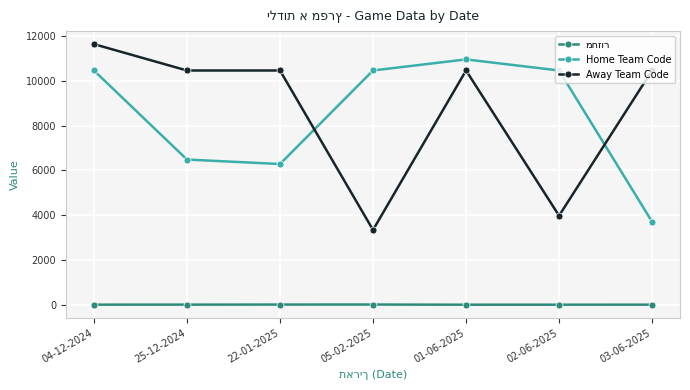

What is the label of the 7th point from the right?

04-12-2024